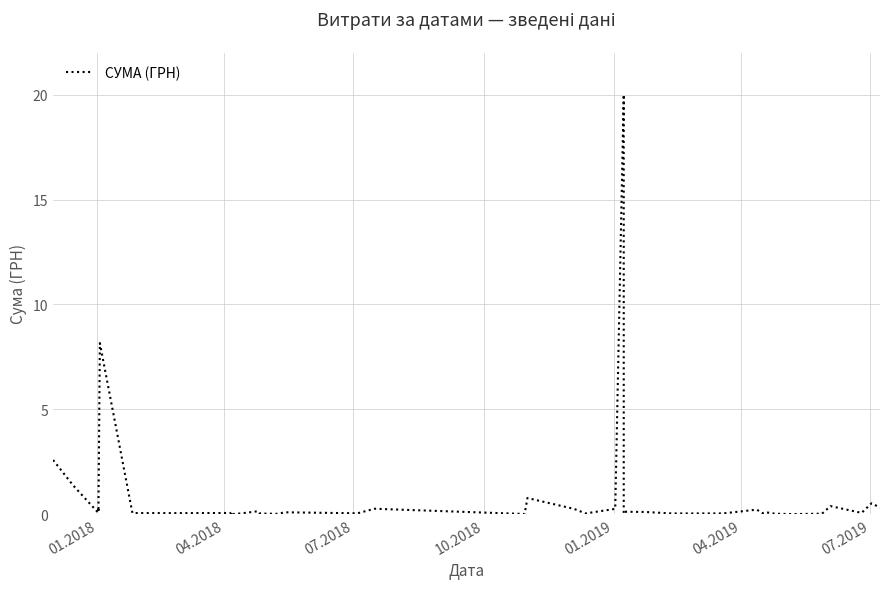

Does the chart display data point markers on the line(s)?

No